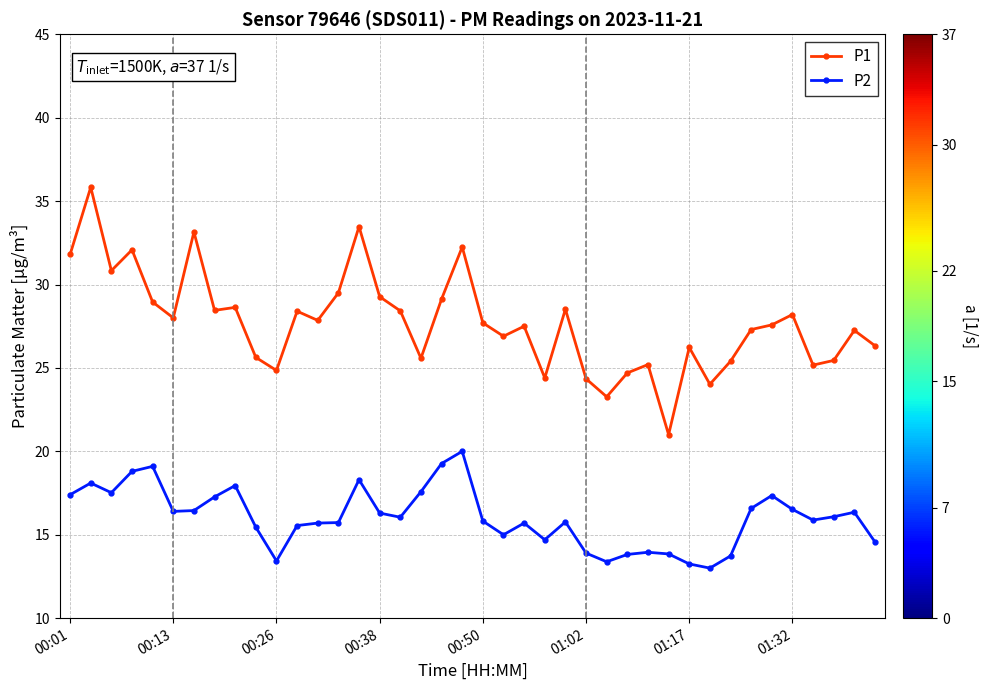

Rank the series by their average value, from lowest to highest.

P2, P1